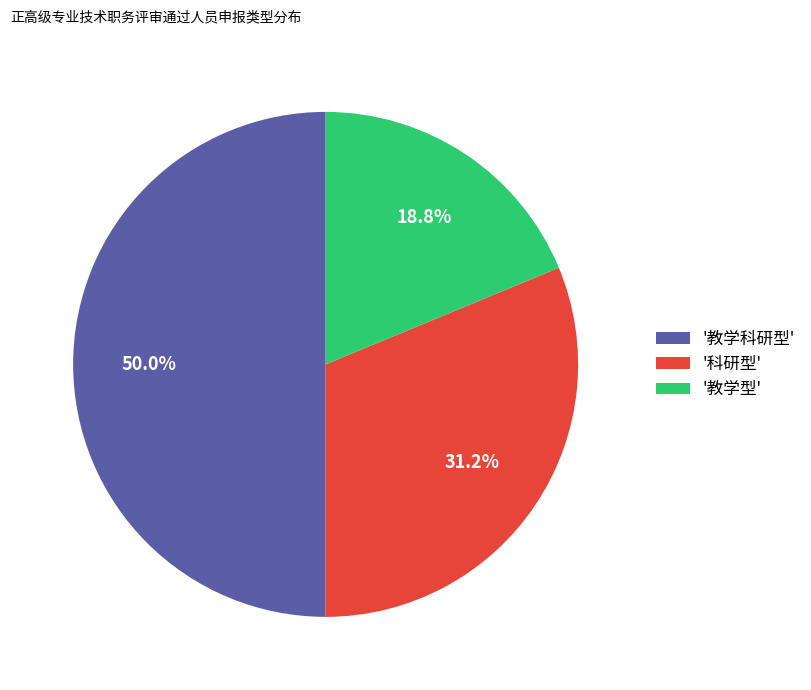

Rank the categories by value from lowest to highest.

'教学型', '科研型', '教学科研型'